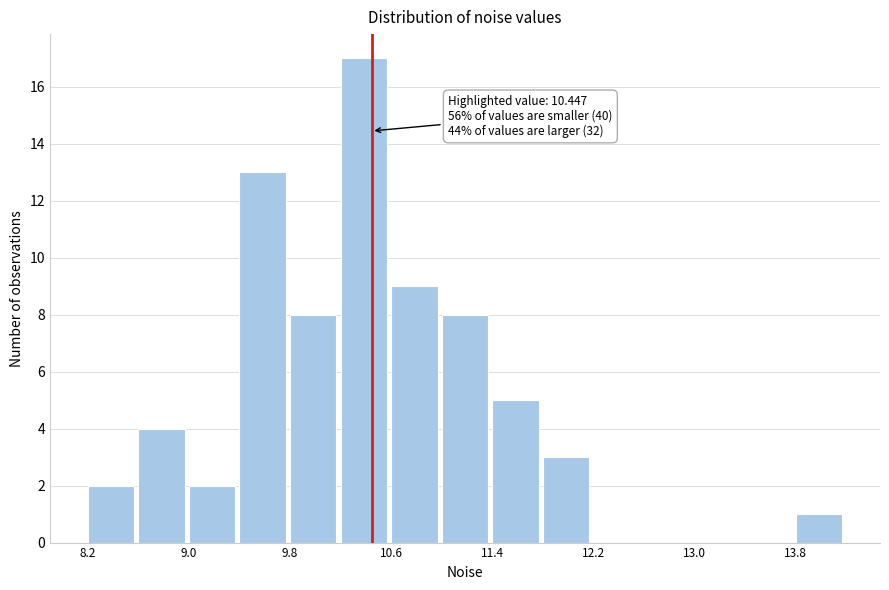

Around what value on the x-axis is the tallest bar? Give the approximate position of its centre, as read against the axis.

10.4